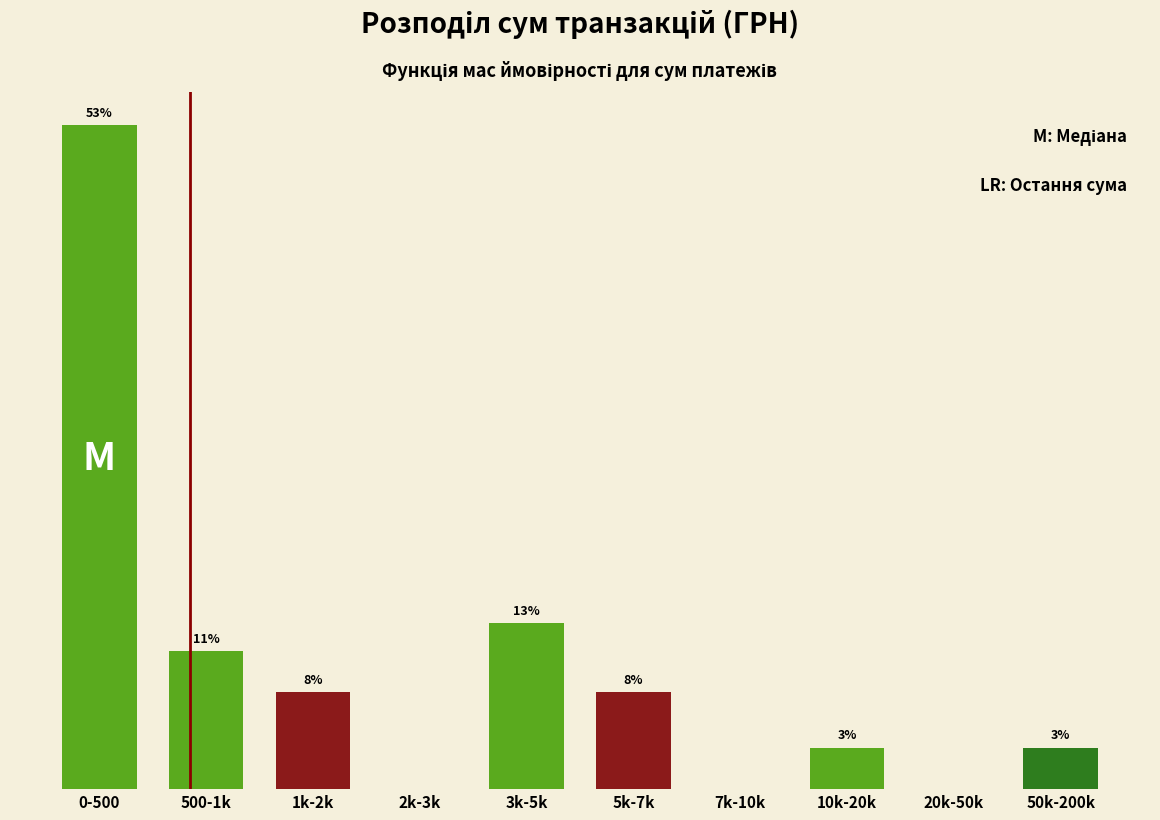

Are the bars horizontal?

No